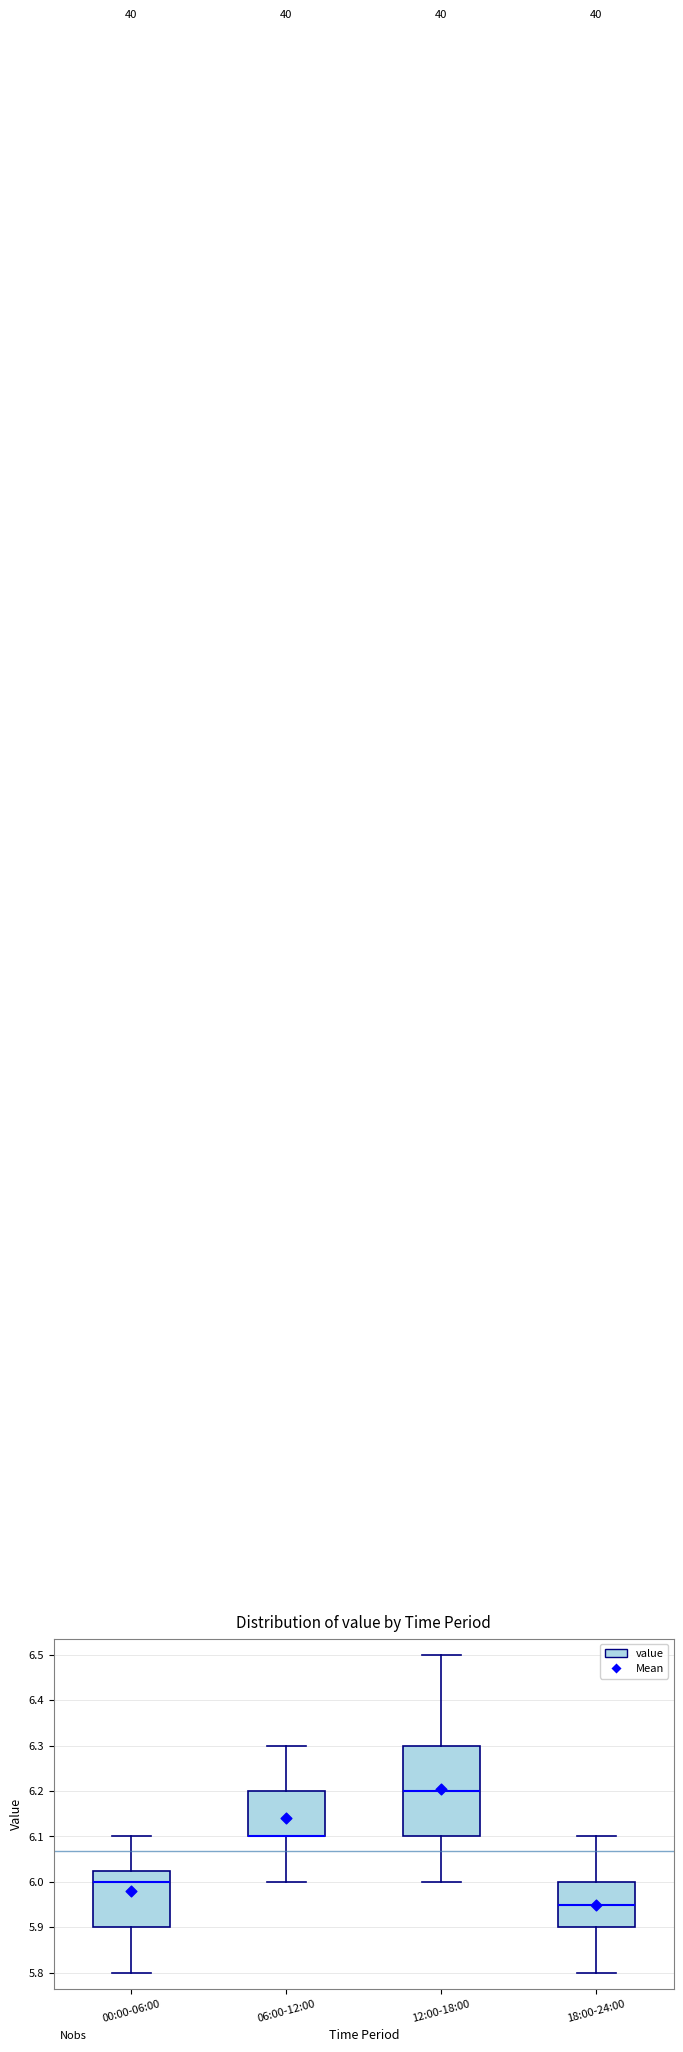

Where does the upper whisker of the box for 06:00-12:00 end on the y-axis? The values are not printed on the chart, so give them approximately, as read against the axis.

6.30